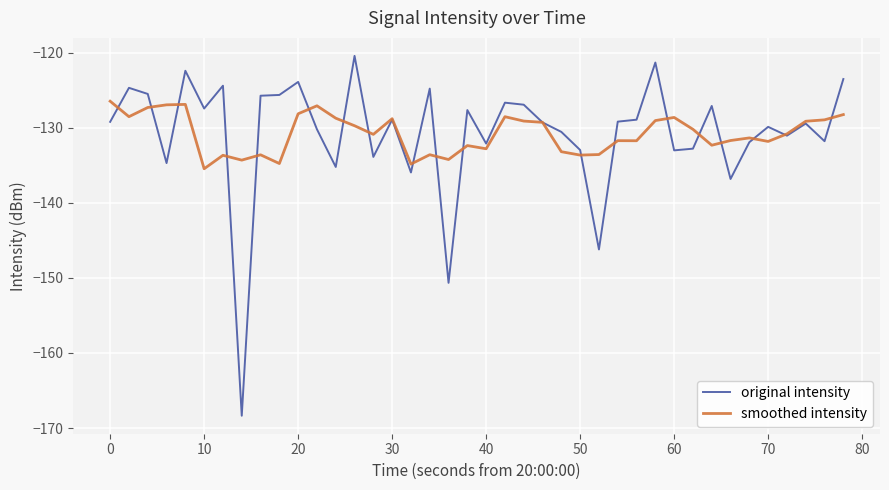

What are all the series names shown in the legend?

original intensity, smoothed intensity